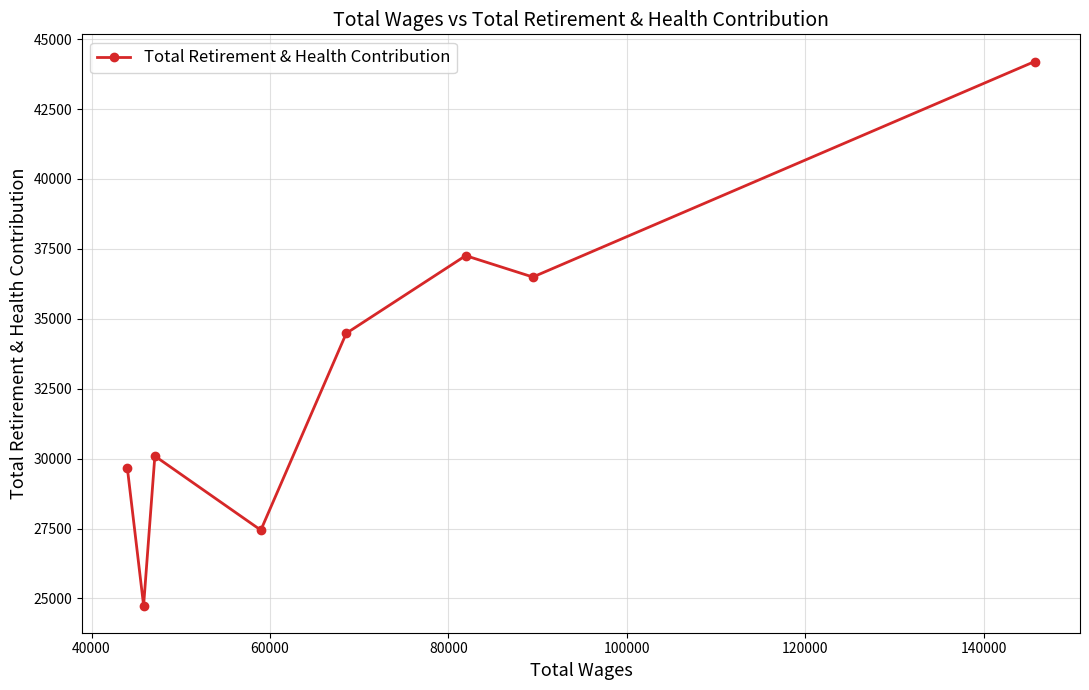

Count the number of categories in the chart.

8